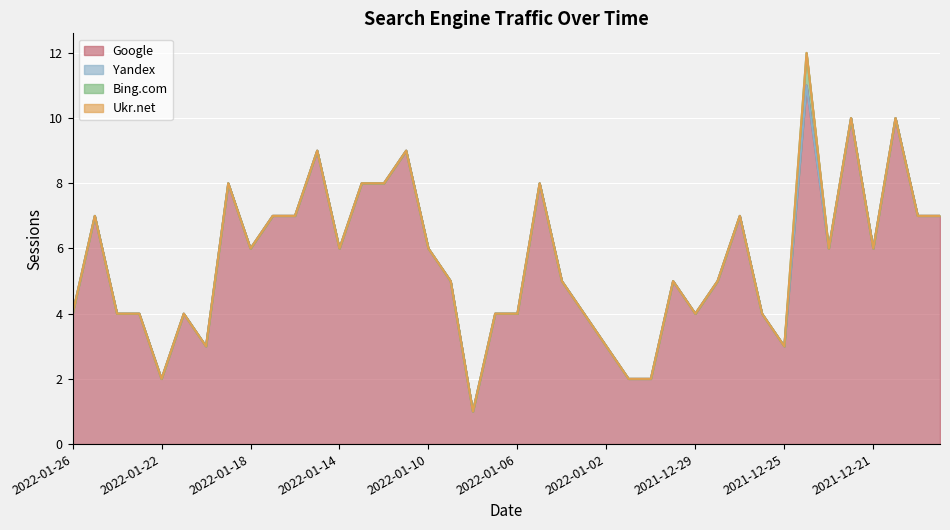

Reading left to right, what are all the values shown in this chart?

Google: 2022-01-26=4	2022-01-25=7	2022-01-24=4	2022-01-23=4	2022-01-22=2	2022-01-21=4	2022-01-20=3	2022-01-19=8	2022-01-18=6	2022-01-17=7	2022-01-16=7	2022-01-15=9	2022-01-14=6	2022-01-13=8	2022-01-12=8	2022-01-11=9	2022-01-10=6	2022-01-09=5	2022-01-08=1	2022-01-07=4	2022-01-06=4	2022-01-05=8	2022-01-04=5	2022-01-03=4	2022-01-02=3	2022-01-01=2	2021-12-31=2	2021-12-30=5	2021-12-29=4	2021-12-28=5	2021-12-27=7	2021-12-26=4	2021-12-25=3	2021-12-24=11	2021-12-23=6	2021-12-22=10	2021-12-21=6	2021-12-20=10	2021-12-19=7	2021-12-18=7
Yandex: 2022-01-26=0	2022-01-25=0	2022-01-24=0	2022-01-23=0	2022-01-22=0	2022-01-21=0	2022-01-20=0	2022-01-19=0	2022-01-18=0	2022-01-17=0	2022-01-16=0	2022-01-15=0	2022-01-14=0	2022-01-13=0	2022-01-12=0	2022-01-11=0	2022-01-10=0	2022-01-09=0	2022-01-08=0	2022-01-07=0	2022-01-06=0	2022-01-05=0	2022-01-04=0	2022-01-03=0	2022-01-02=0	2022-01-01=0	2021-12-31=0	2021-12-30=0	2021-12-29=0	2021-12-28=0	2021-12-27=0	2021-12-26=0	2021-12-25=0	2021-12-24=0	2021-12-23=0	2021-12-22=0	2021-12-21=0	2021-12-20=0	2021-12-19=0	2021-12-18=0
Bing.com: 2022-01-26=0	2022-01-25=0	2022-01-24=0	2022-01-23=0	2022-01-22=0	2022-01-21=0	2022-01-20=0	2022-01-19=0	2022-01-18=0	2022-01-17=0	2022-01-16=0	2022-01-15=0	2022-01-14=0	2022-01-13=0	2022-01-12=0	2022-01-11=0	2022-01-10=0	2022-01-09=0	2022-01-08=0	2022-01-07=0	2022-01-06=0	2022-01-05=0	2022-01-04=0	2022-01-03=0	2022-01-02=0	2022-01-01=0	2021-12-31=0	2021-12-30=0	2021-12-29=0	2021-12-28=0	2021-12-27=0	2021-12-26=0	2021-12-25=0	2021-12-24=1	2021-12-23=0	2021-12-22=0	2021-12-21=0	2021-12-20=0	2021-12-19=0	2021-12-18=0
Ukr.net: 2022-01-26=0	2022-01-25=0	2022-01-24=0	2022-01-23=0	2022-01-22=0	2022-01-21=0	2022-01-20=0	2022-01-19=0	2022-01-18=0	2022-01-17=0	2022-01-16=0	2022-01-15=0	2022-01-14=0	2022-01-13=0	2022-01-12=0	2022-01-11=0	2022-01-10=0	2022-01-09=0	2022-01-08=0	2022-01-07=0	2022-01-06=0	2022-01-05=0	2022-01-04=0	2022-01-03=0	2022-01-02=0	2022-01-01=0	2021-12-31=0	2021-12-30=0	2021-12-29=0	2021-12-28=0	2021-12-27=0	2021-12-26=0	2021-12-25=0	2021-12-24=0	2021-12-23=0	2021-12-22=0	2021-12-21=0	2021-12-20=0	2021-12-19=0	2021-12-18=0